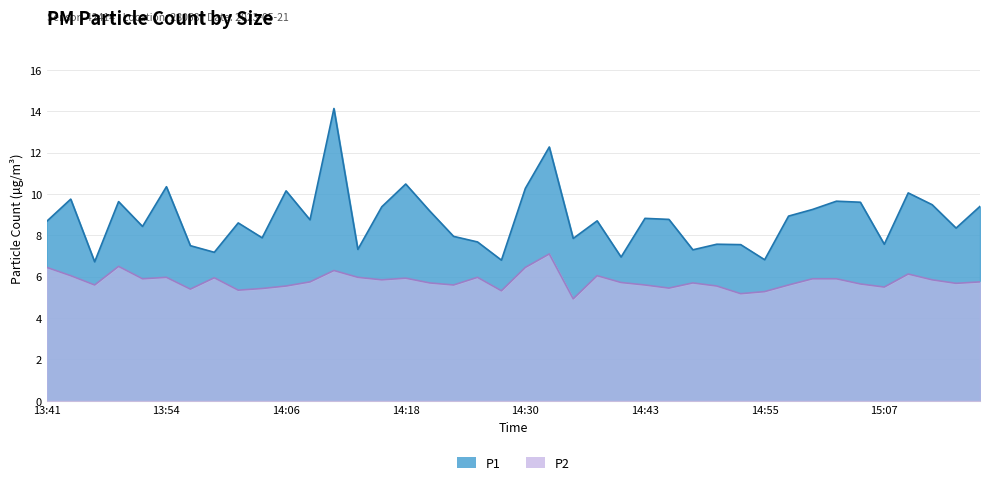

What position from the left is 14:35?

23